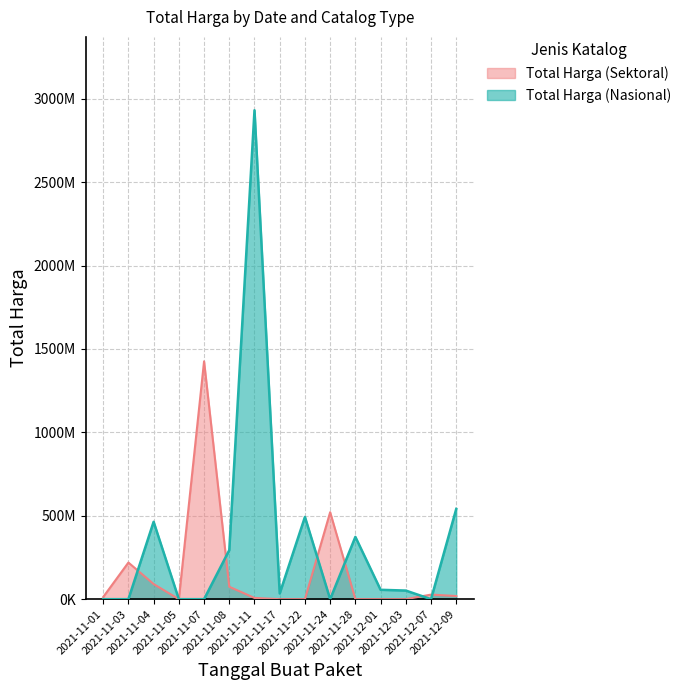

Which has a higher value, 2021-12-07 or 2021-11-24?

2021-11-24